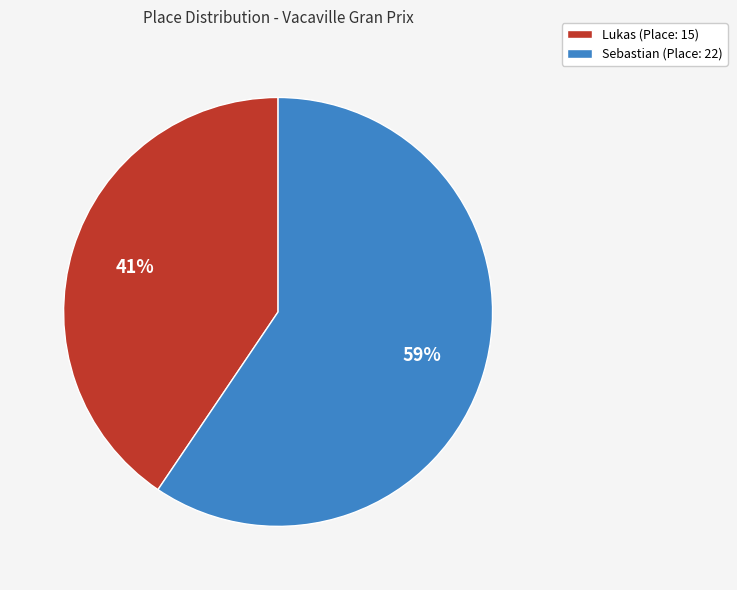

The Sebastian slice represents 59% of the pie. True or false?

True